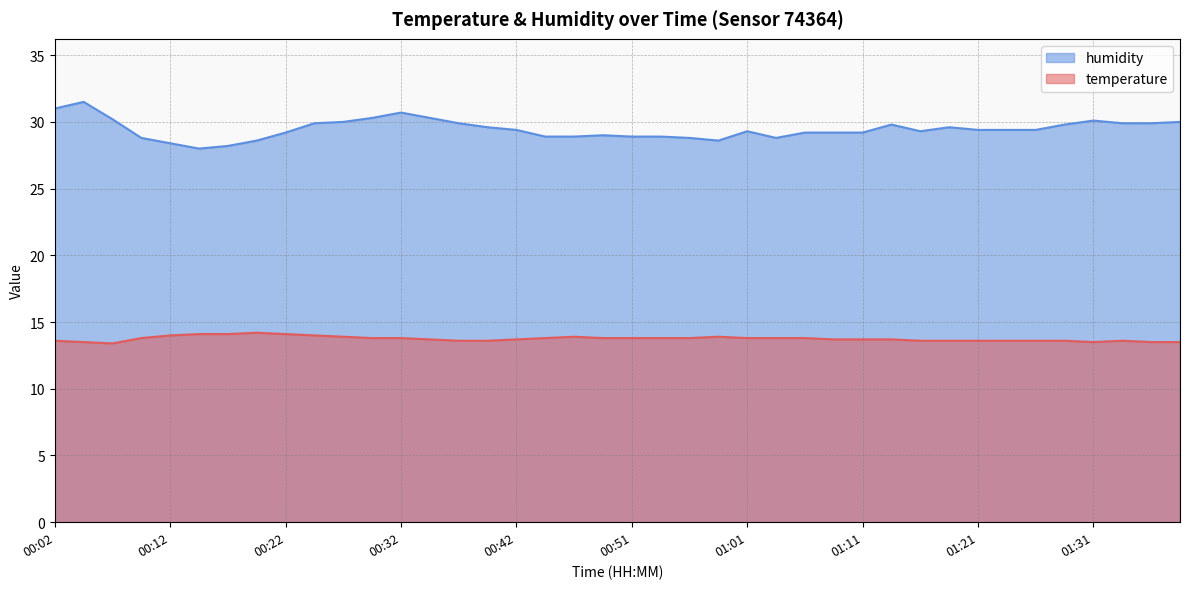

Which has a higher value, 00:12 or 01:16?

00:12